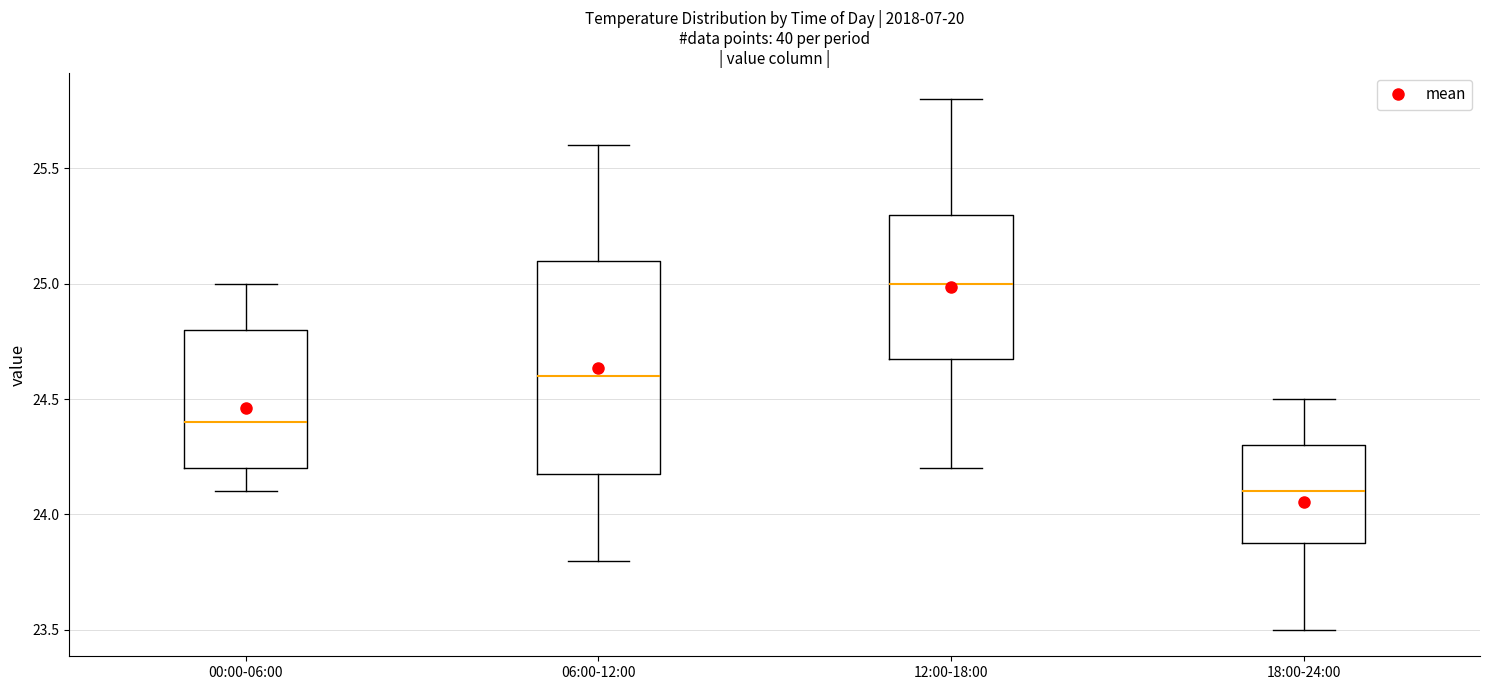

Where is the lower edge of the box for 00:00-06:00 on the y-axis? The values are not printed on the chart, so give them approximately, as read against the axis.

24.2